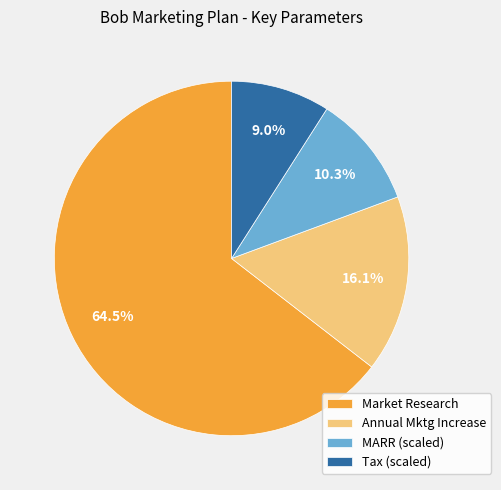

Which slice represents more than half of the pie?

Market Research